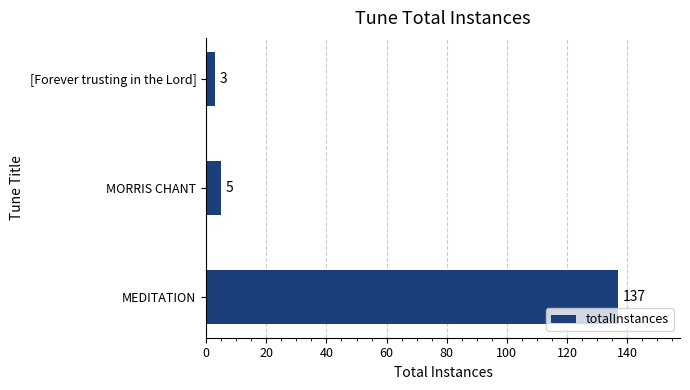

The chart shows a value of 230 at MEDITATION. True or false?

False